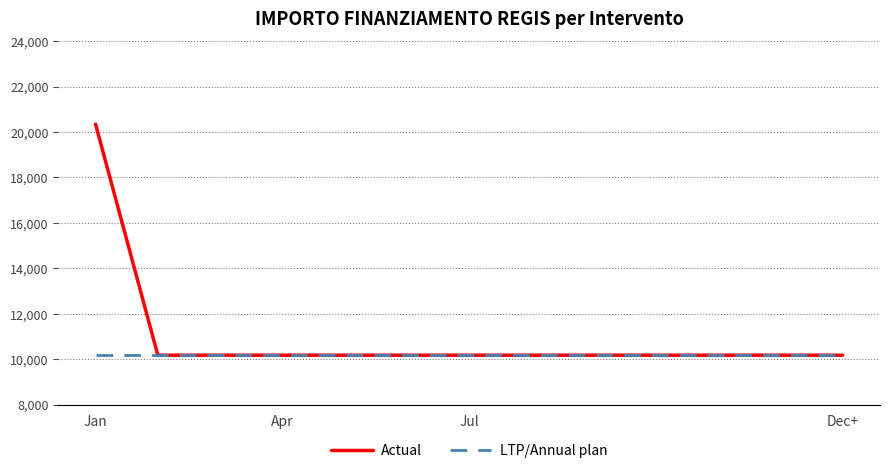

What is the greatest value displayed?

20344